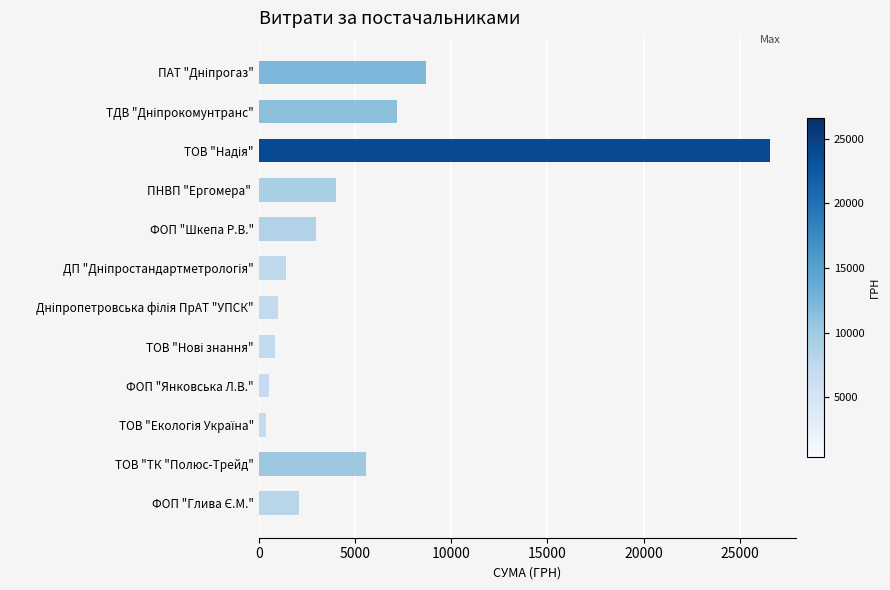

What is the sum of all values?

61200.0